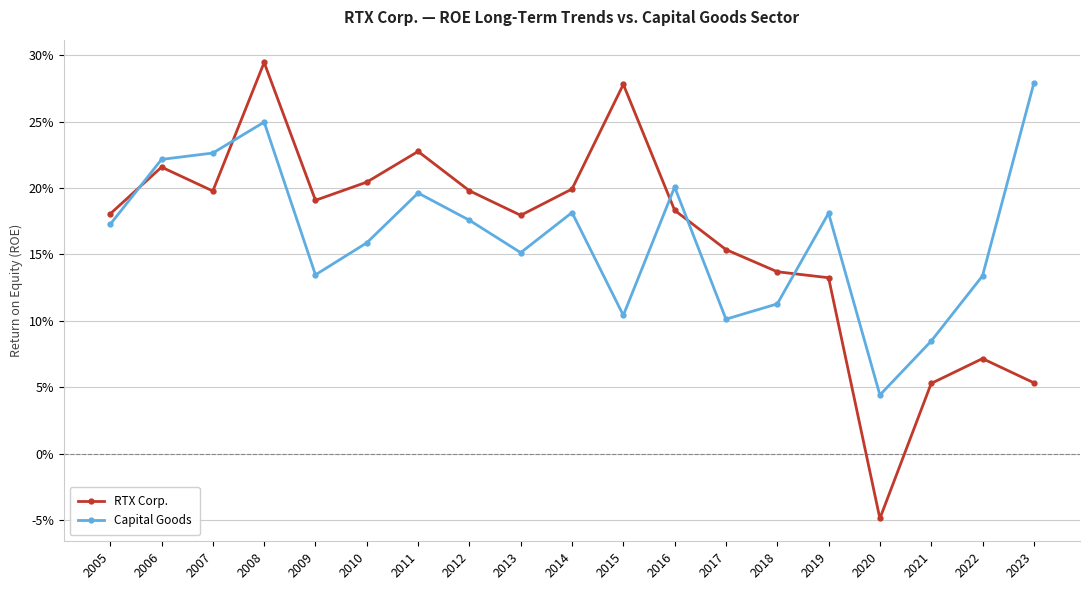

True or false: RTX Corp. has more than 2 interior local peaks.

True